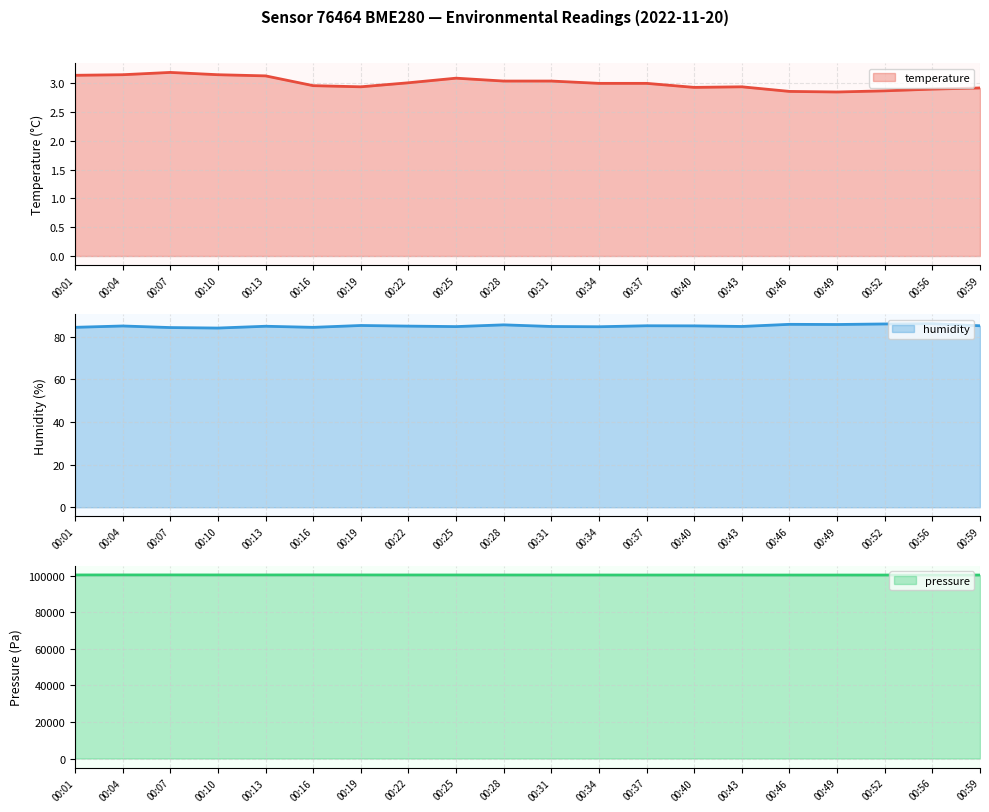

Which series has the largest range (max minus min)?

pressure